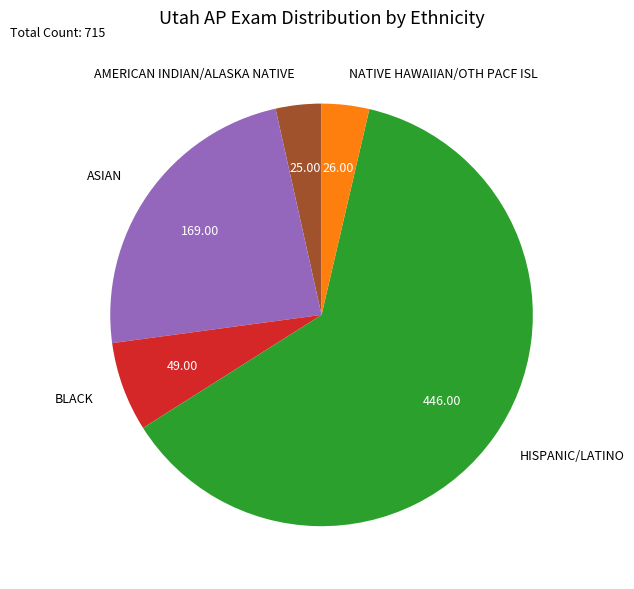

Which category has the biggest portion of the pie?

HISPANIC/LATINO